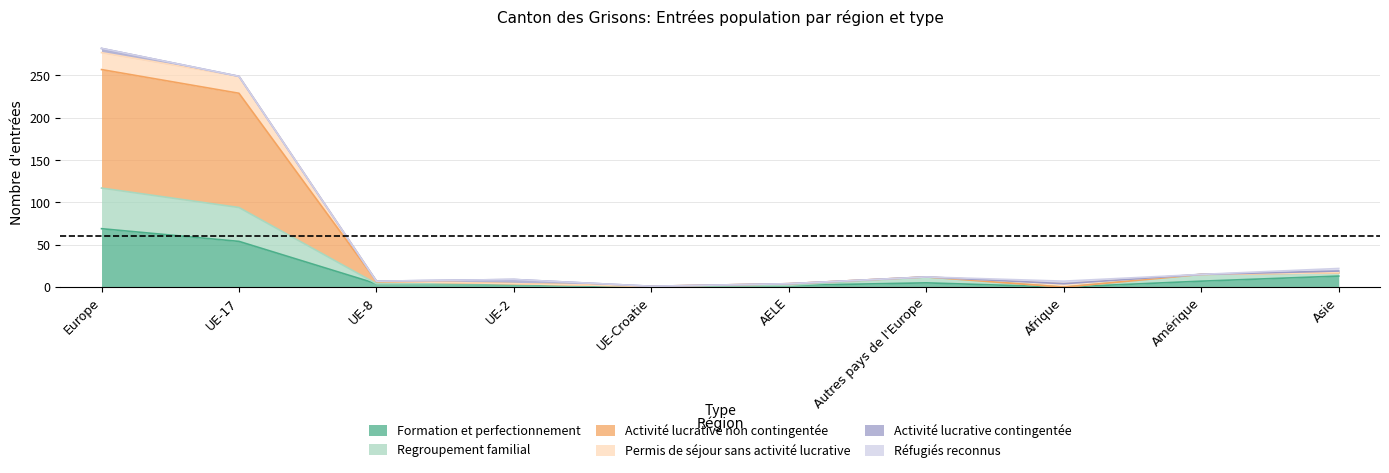

How many lines are shown in the chart?

6